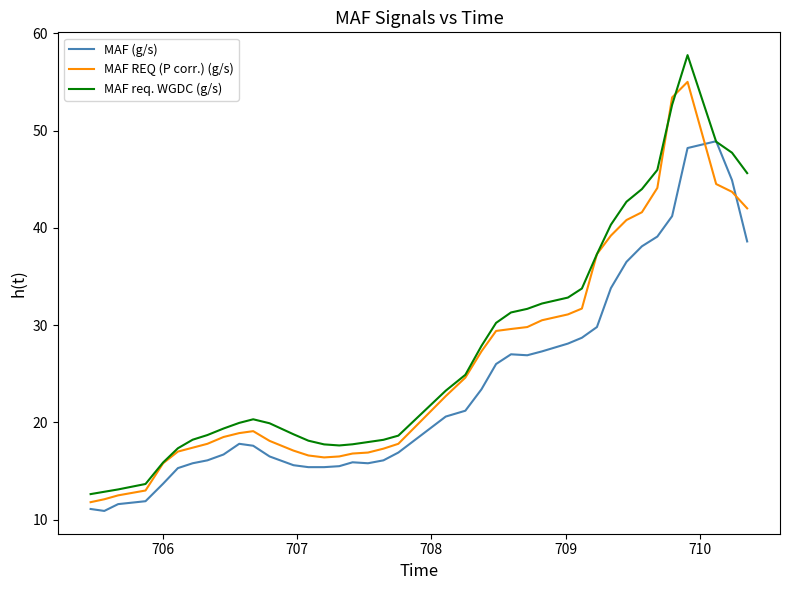

What is the maximum value shown in the chart?

57.8